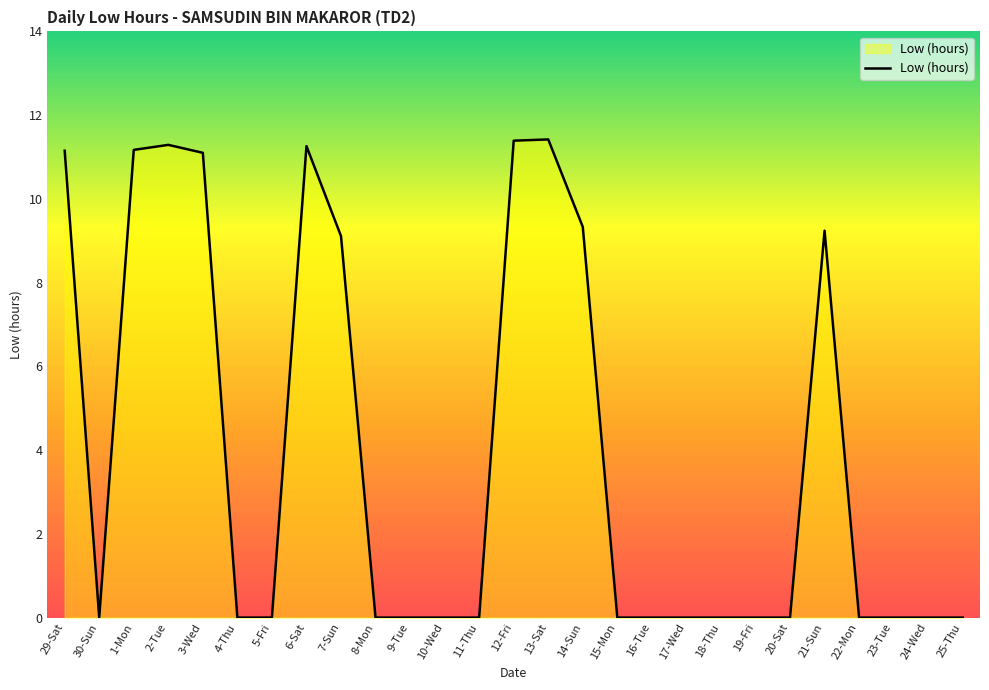

What position from the right is 15-Mon?

11